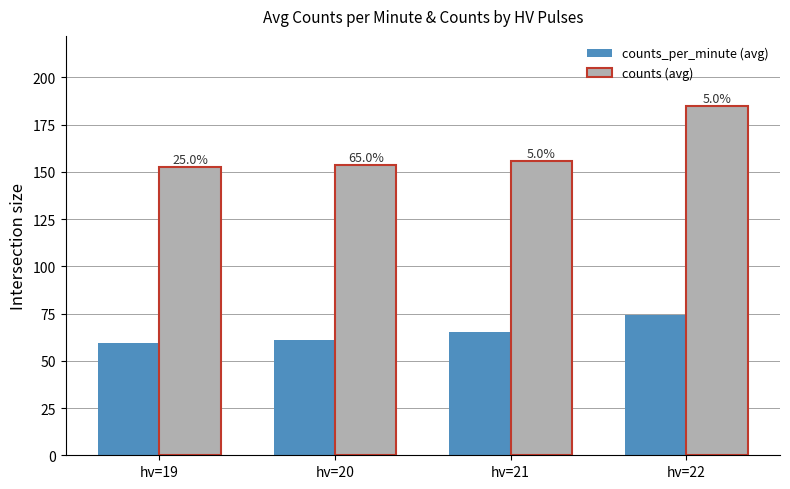

What is the difference between the second highest and second lowest values in the counts (avg) series?

2.5